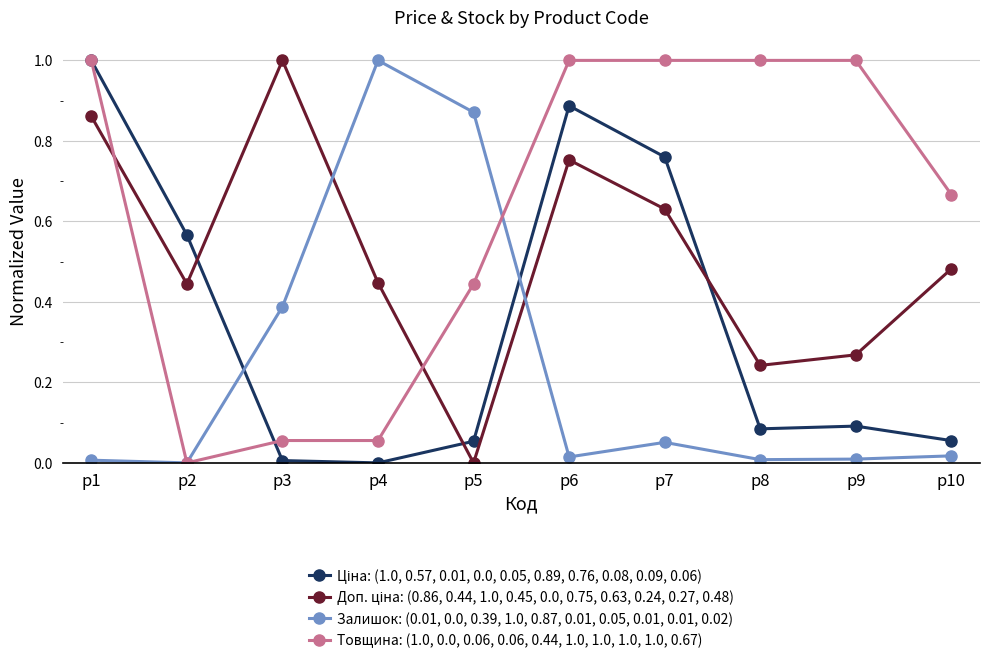

At how many categories does at least one series exceed 0?

10